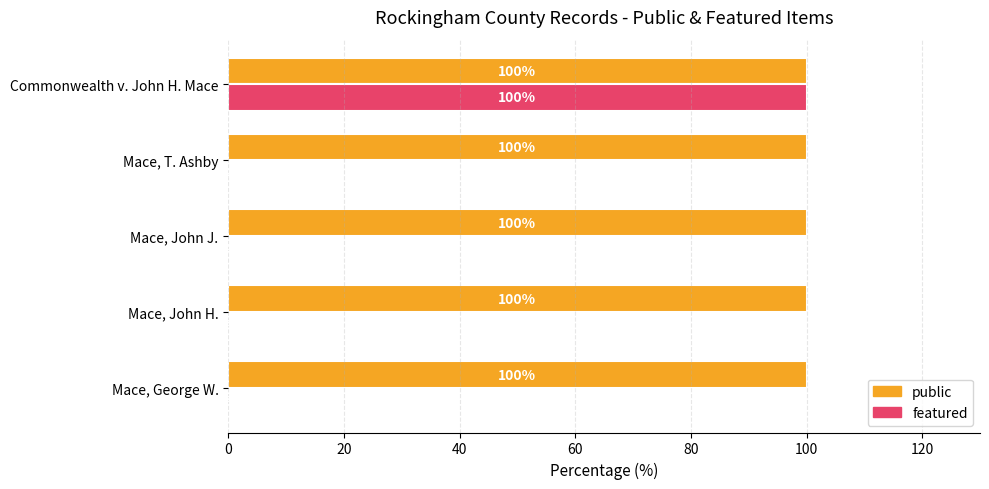

What is the maximum value shown in the chart?

100